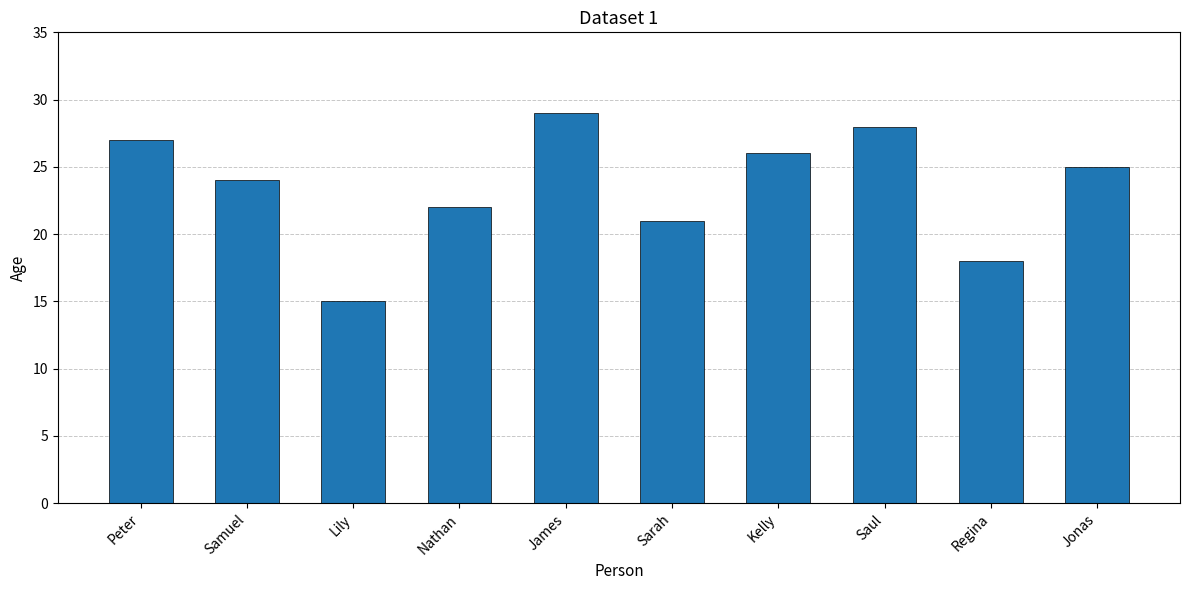

What is the maximum value shown in the chart?

29